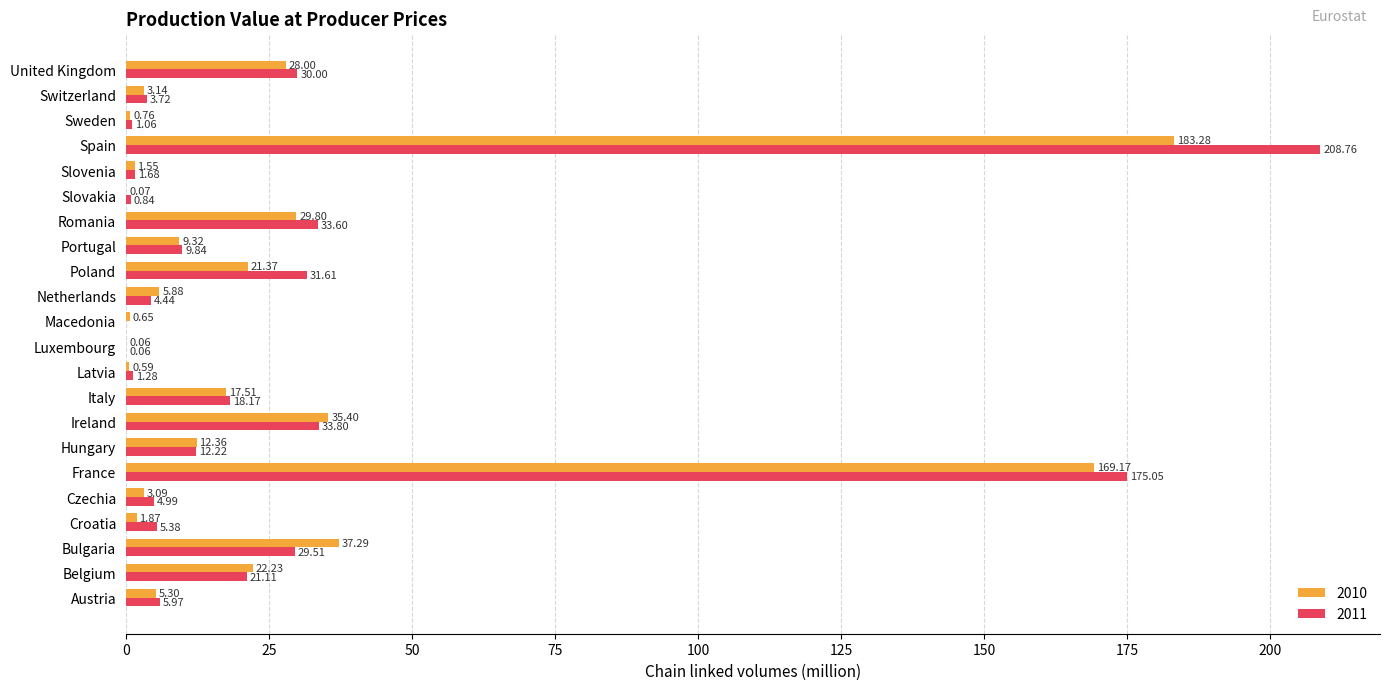

What is the sum of the 2011 values at Slovenia and Switzerland?

5.4